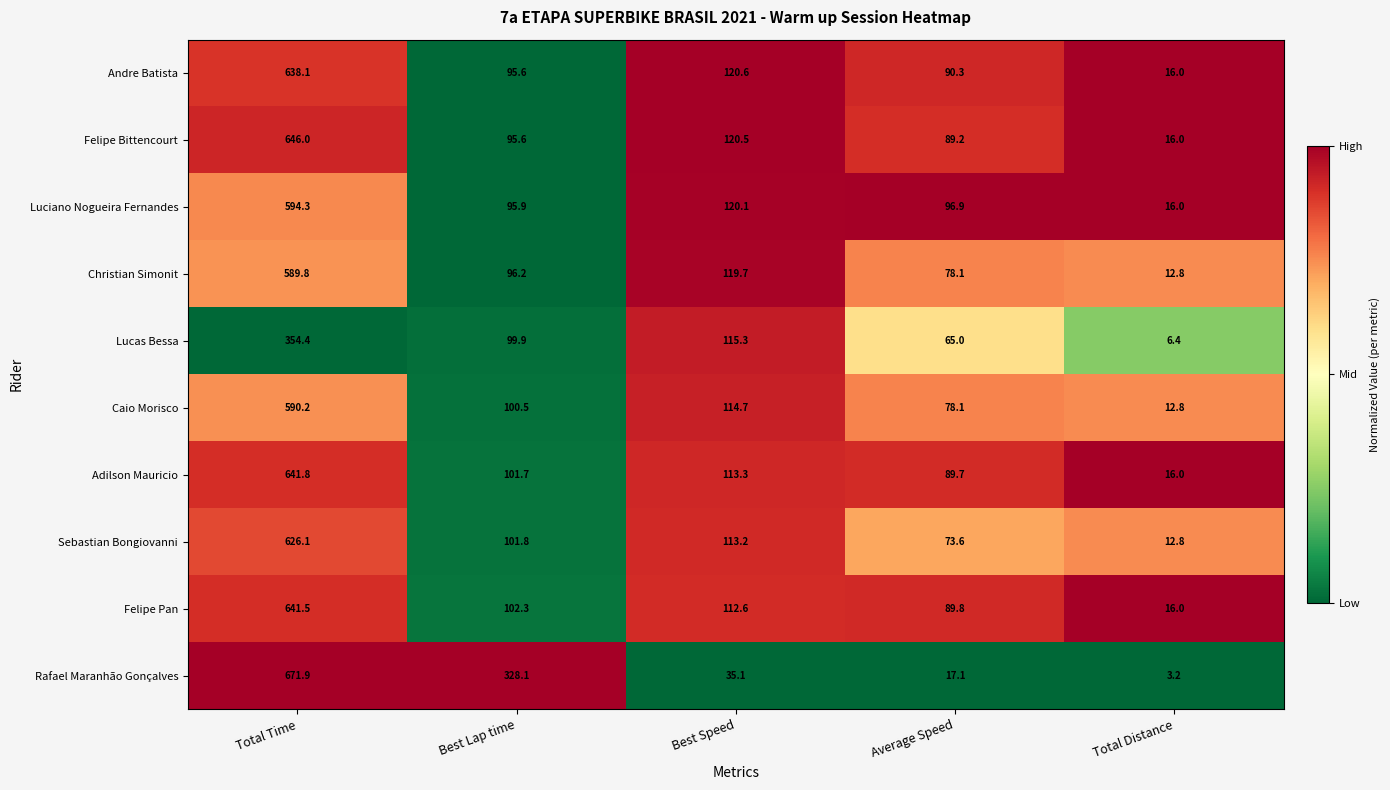

What is the minimum value for Caio Morisco?

12.8